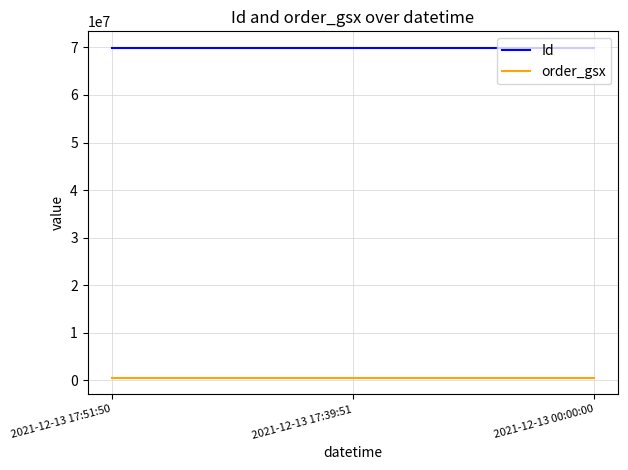

At how many categories does at least one series exceed 47513500?

3